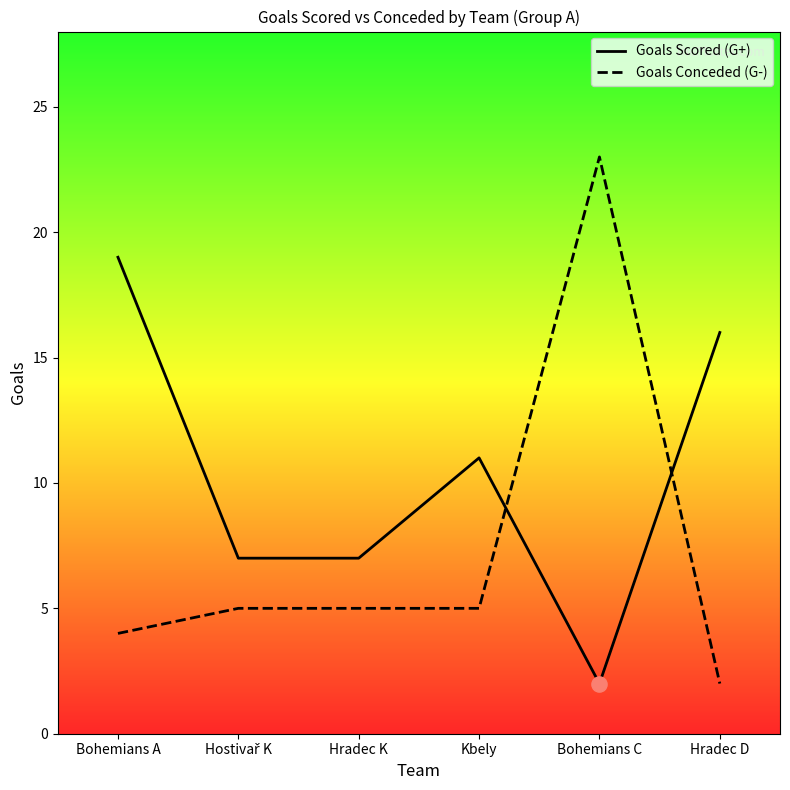

Which series contains the lowest Y value?

Goals Scored (G+)